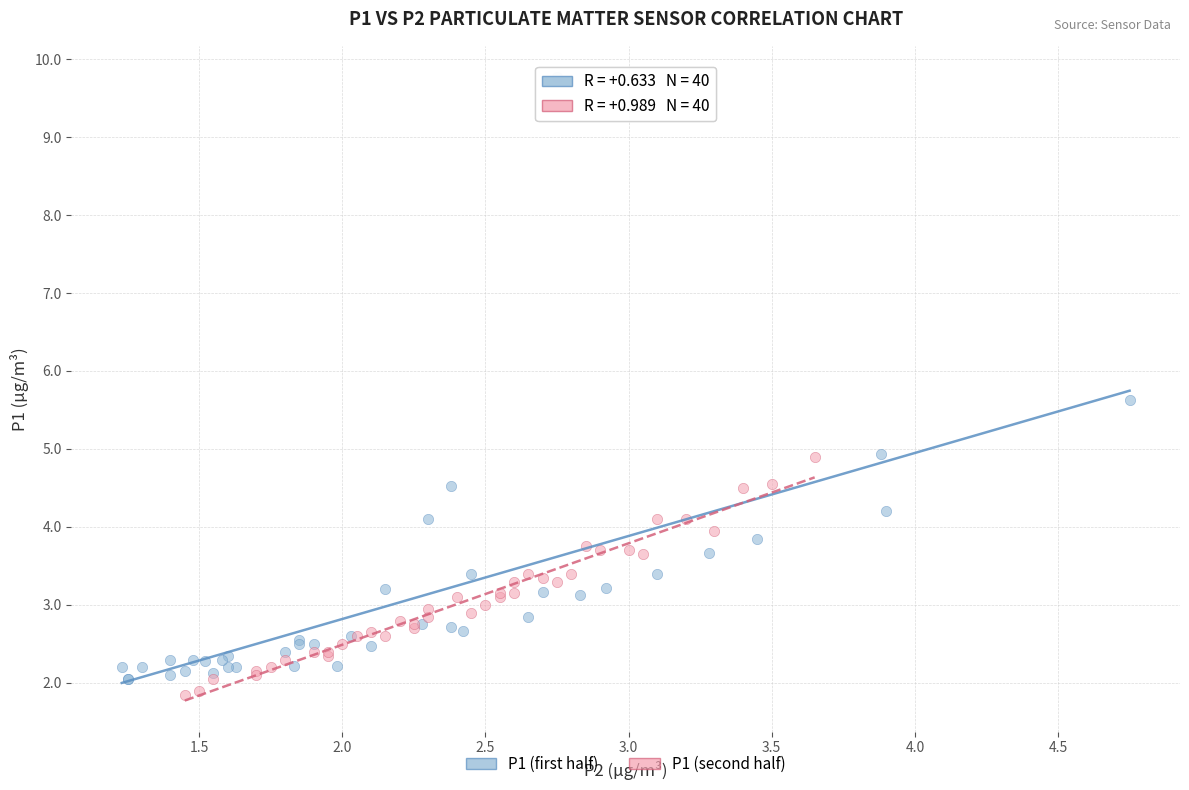

Which series has the widest spread of Y values?

P1 (first half)